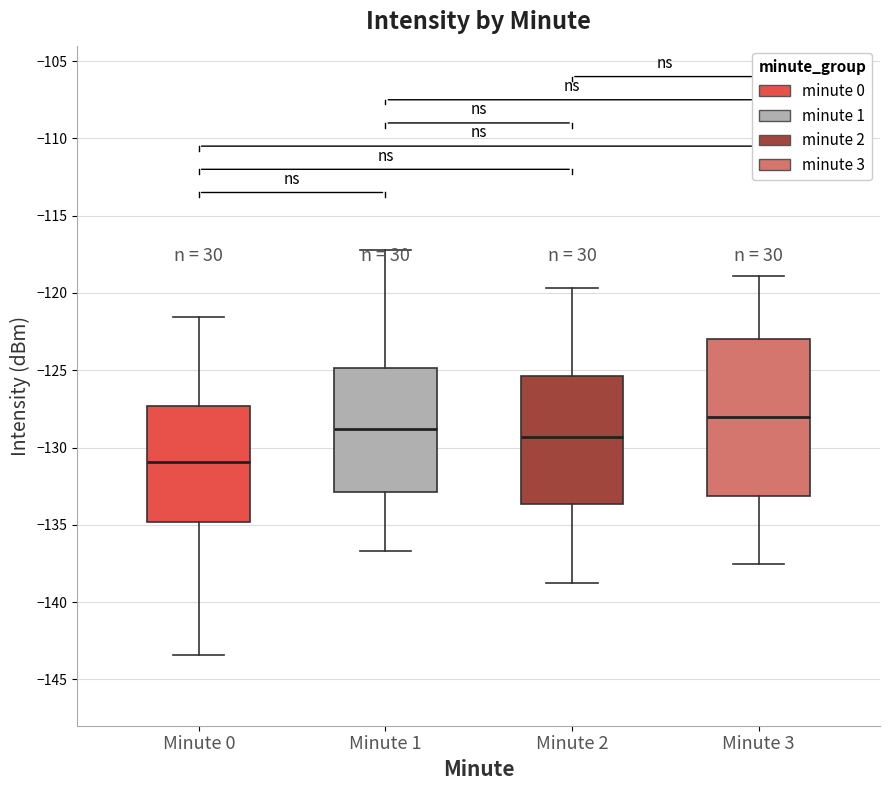

Which box's median line is the highest?

Minute 3